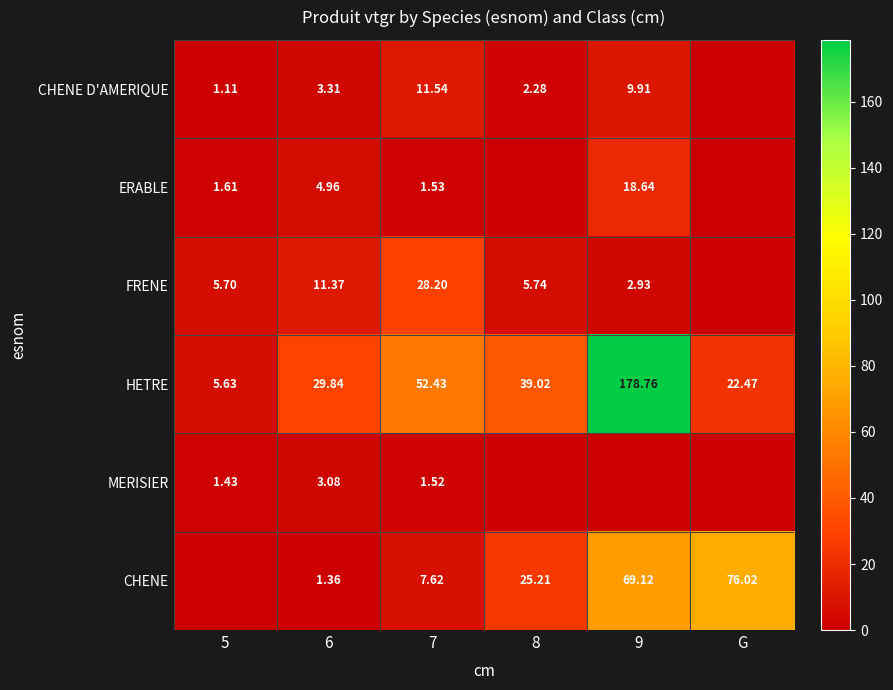

Rank the series at 6 from lowest to highest value.

CHENE, MERISIER, CHENE D'AMERIQUE, ERABLE, FRENE, HETRE